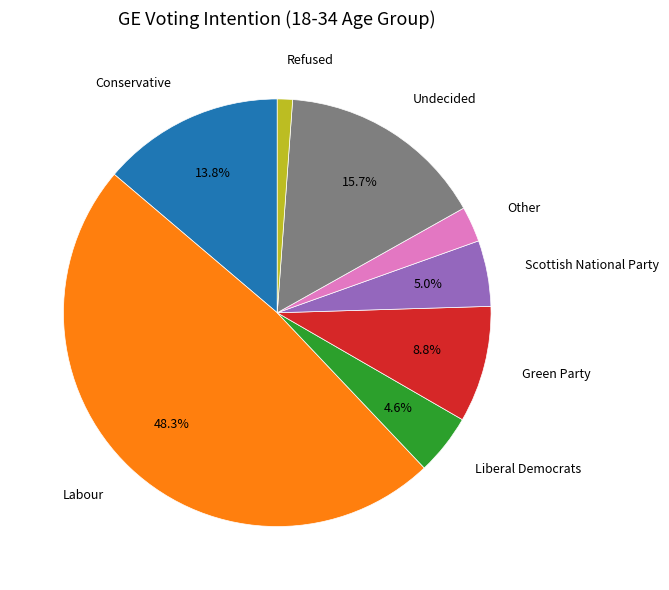

Combined, do Labour and Other account for over 50%?

Yes